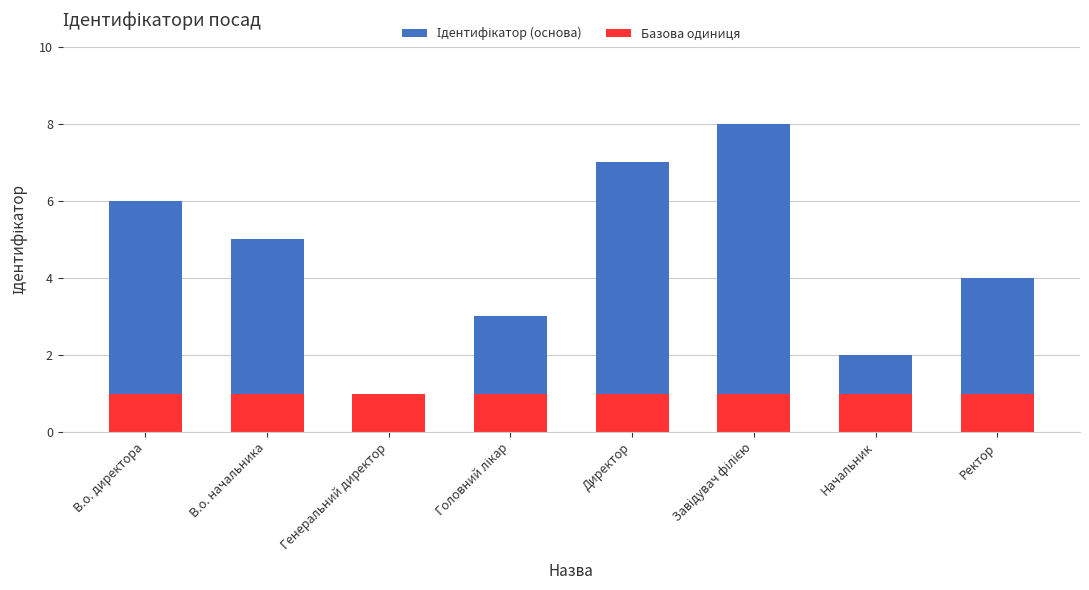

True or false: Базова одиниця has a value of 1 at Генеральний директор.

True